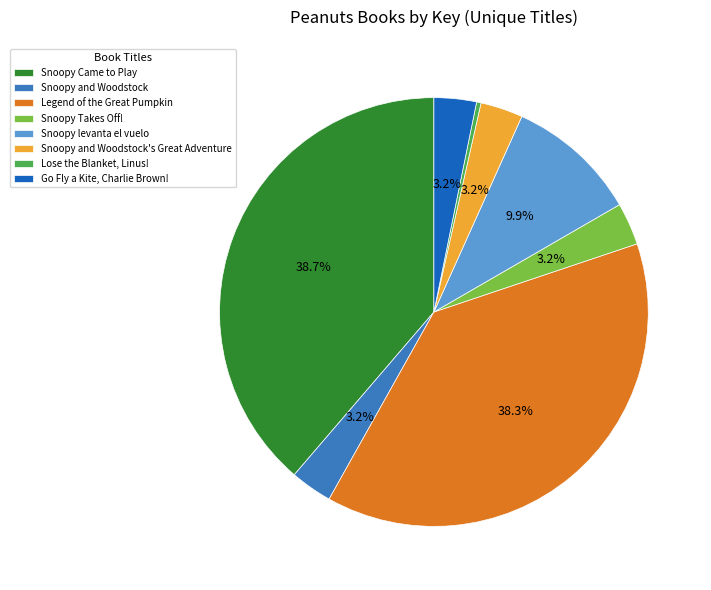

Is there a majority slice in this chart?

No